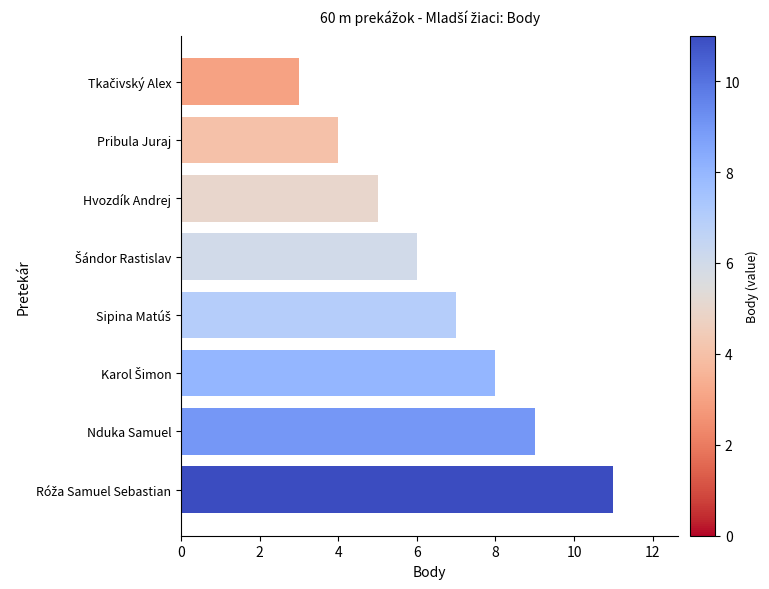

Reading bottom to top, transcribe all the data shown in this chart.

11	9	8	7	6	5	4	3